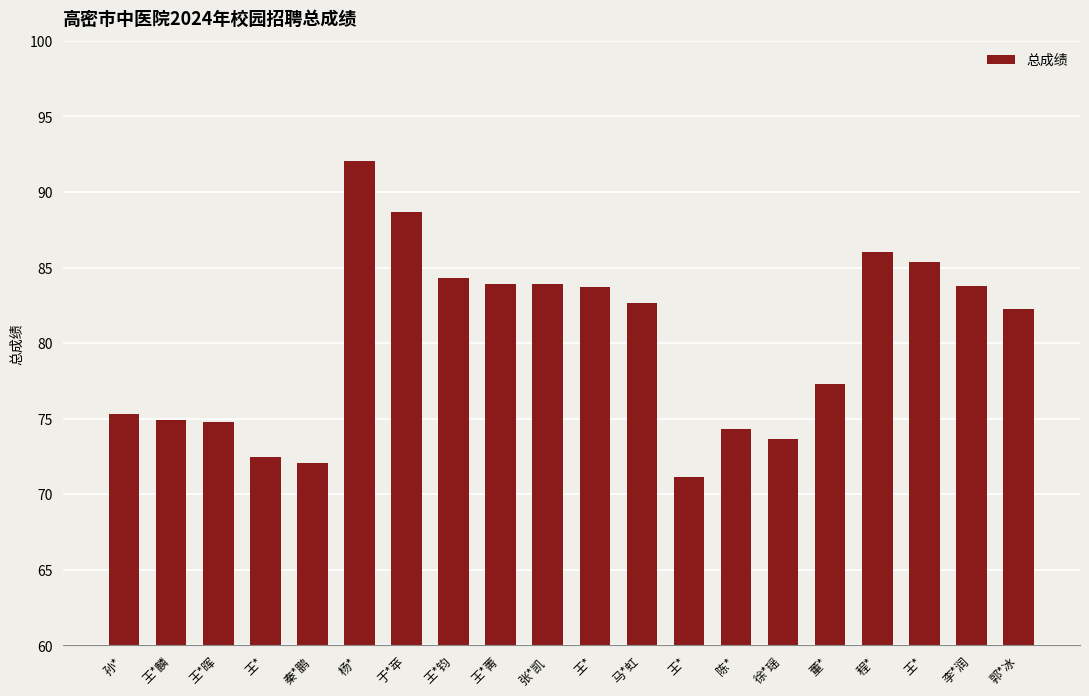

What is the smallest value displayed?

71.2